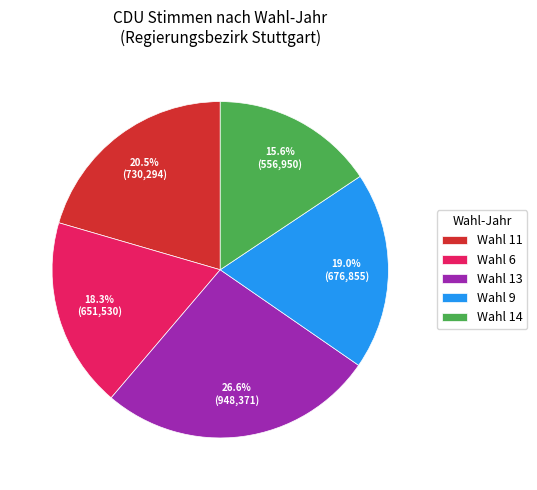

Rank the categories by value from highest to lowest.

Wahl 13, Wahl 11, Wahl 9, Wahl 6, Wahl 14